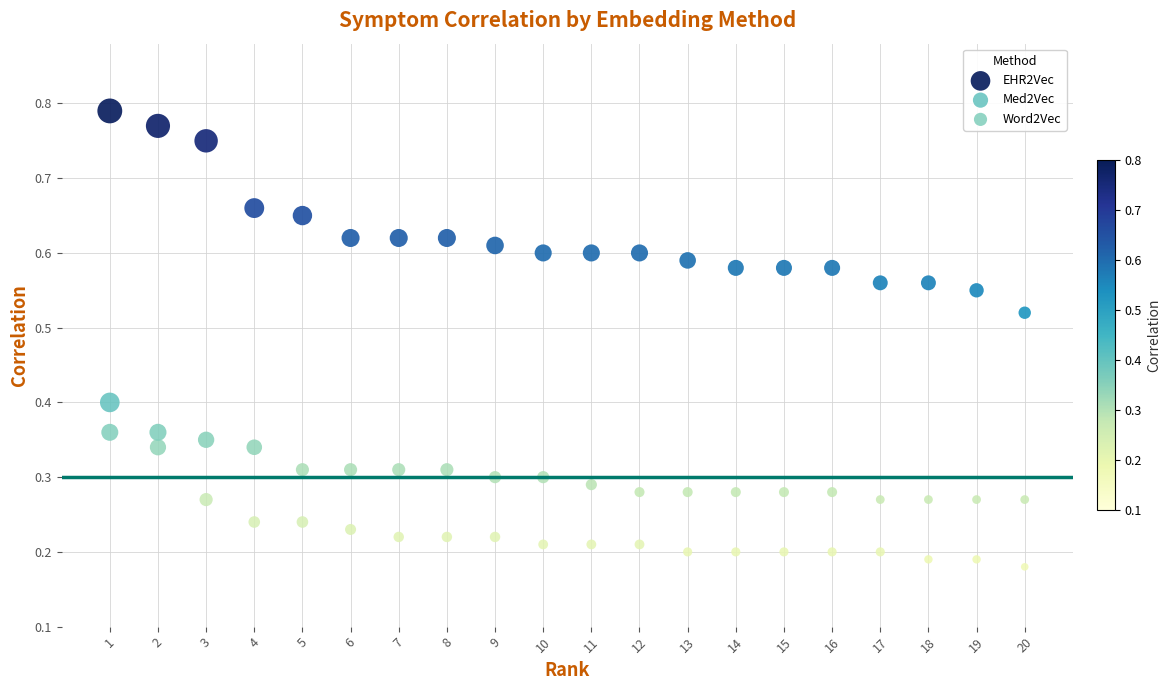

Across all data points, what is the range of X values (max minus min)?

19.0